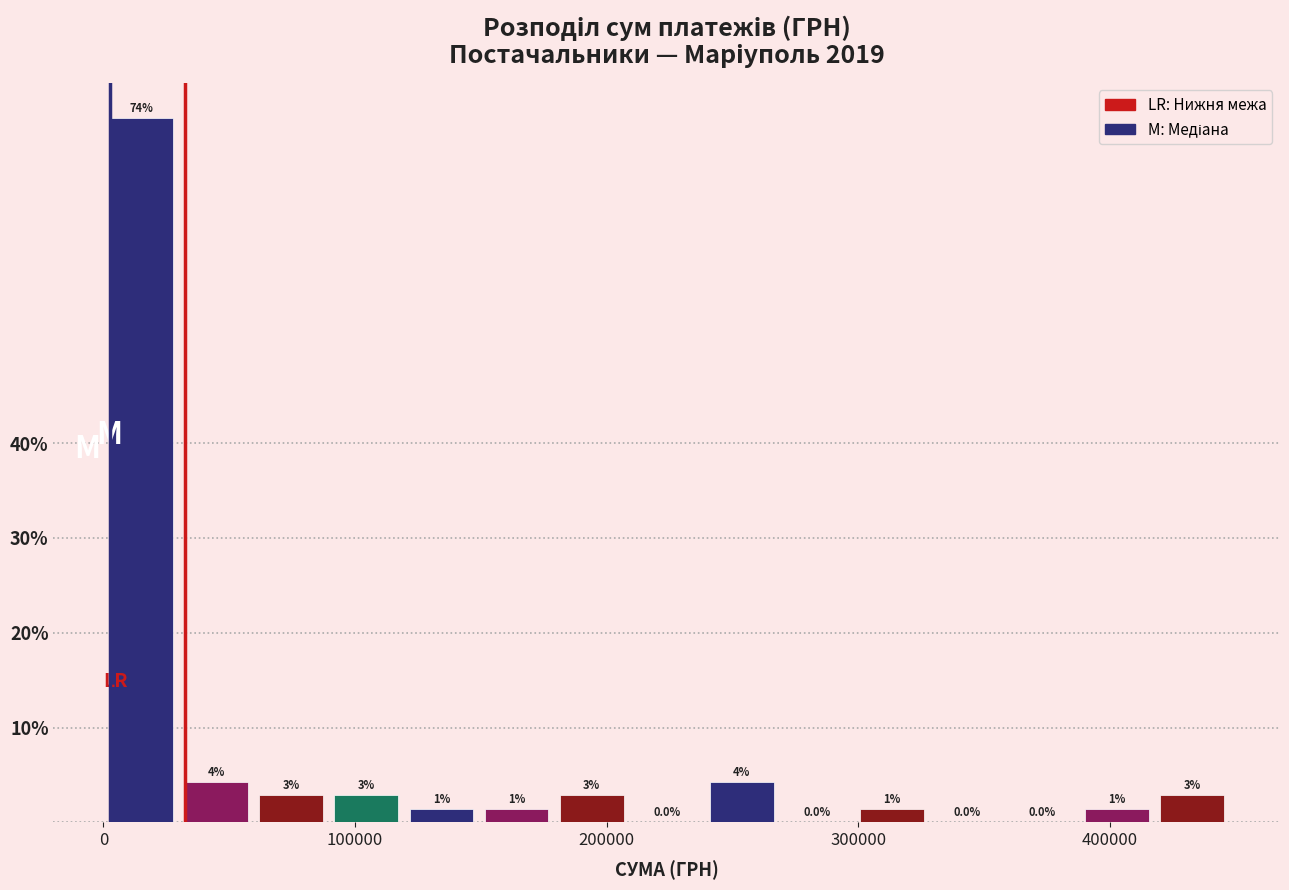

Read against the x-axis, roughly where is the centre of the tallest bar?

20000